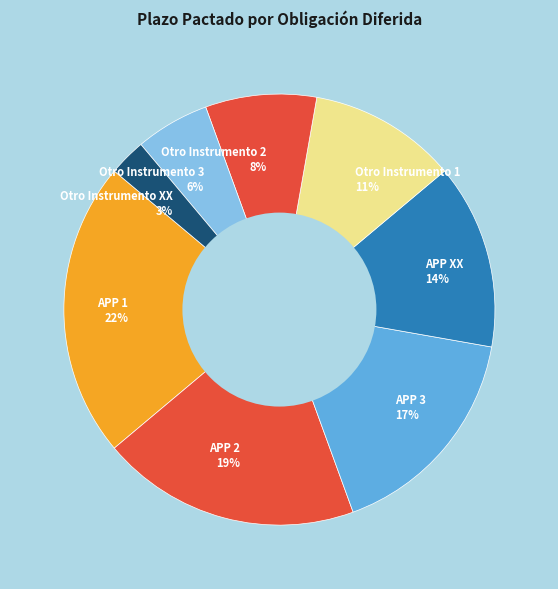

To the nearest percent, what is the average slice percentage?

12%